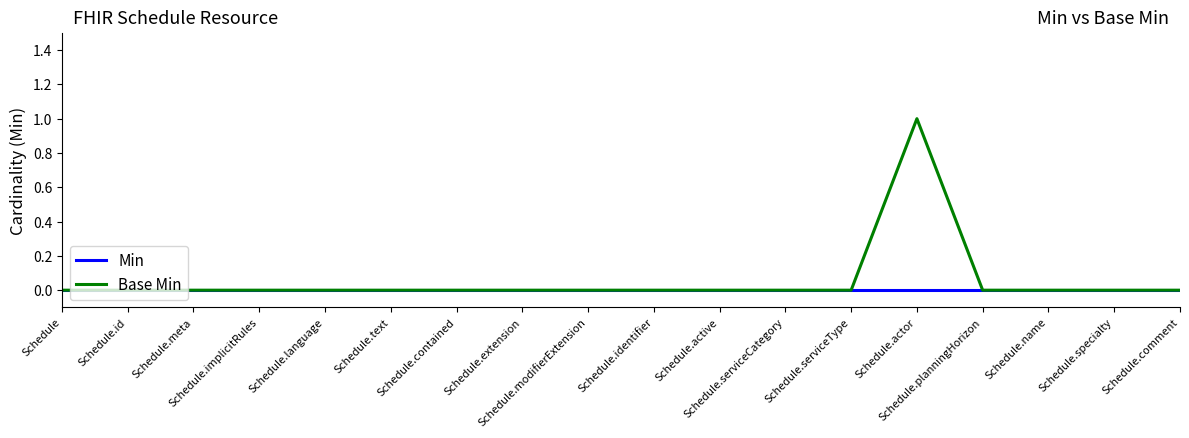

What position from the left is Schedule.language?

5